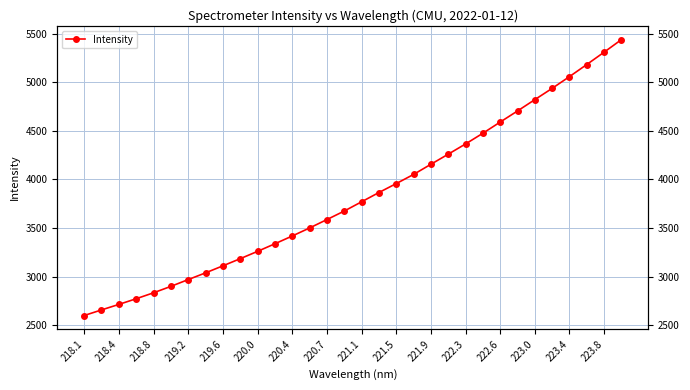

True or false: the data has more than 1 interior local peaks.

False